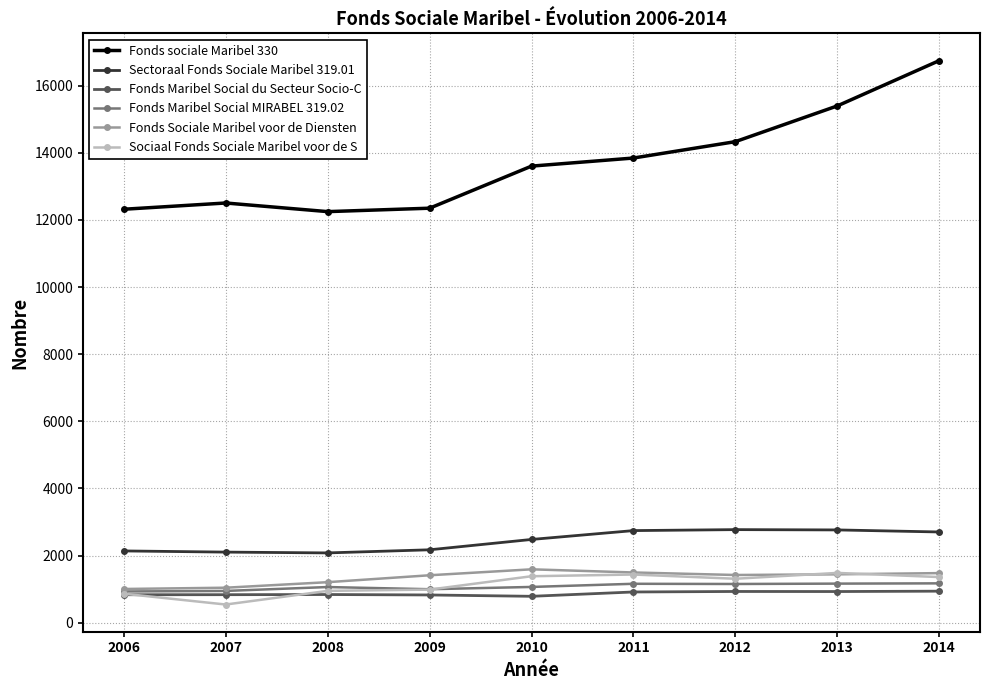

At which category does the chart reach its peak across all series?

2014